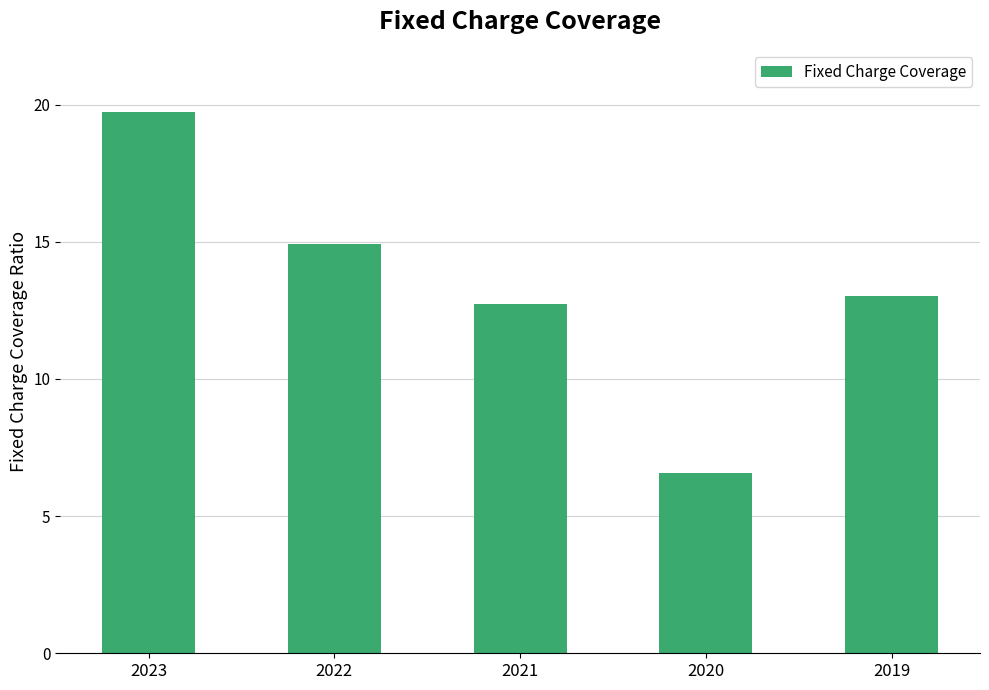

The value at 2019 is 13.0. True or false?

True